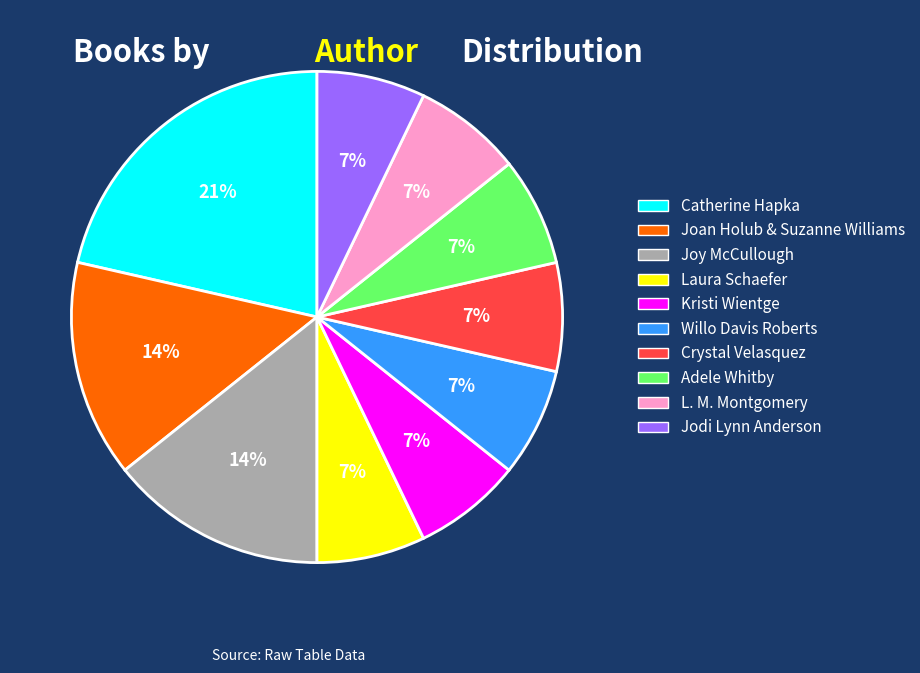

To the nearest percent, what is the difference between the Willo Davis Roberts and Joy McCullough slice percentages?

7%